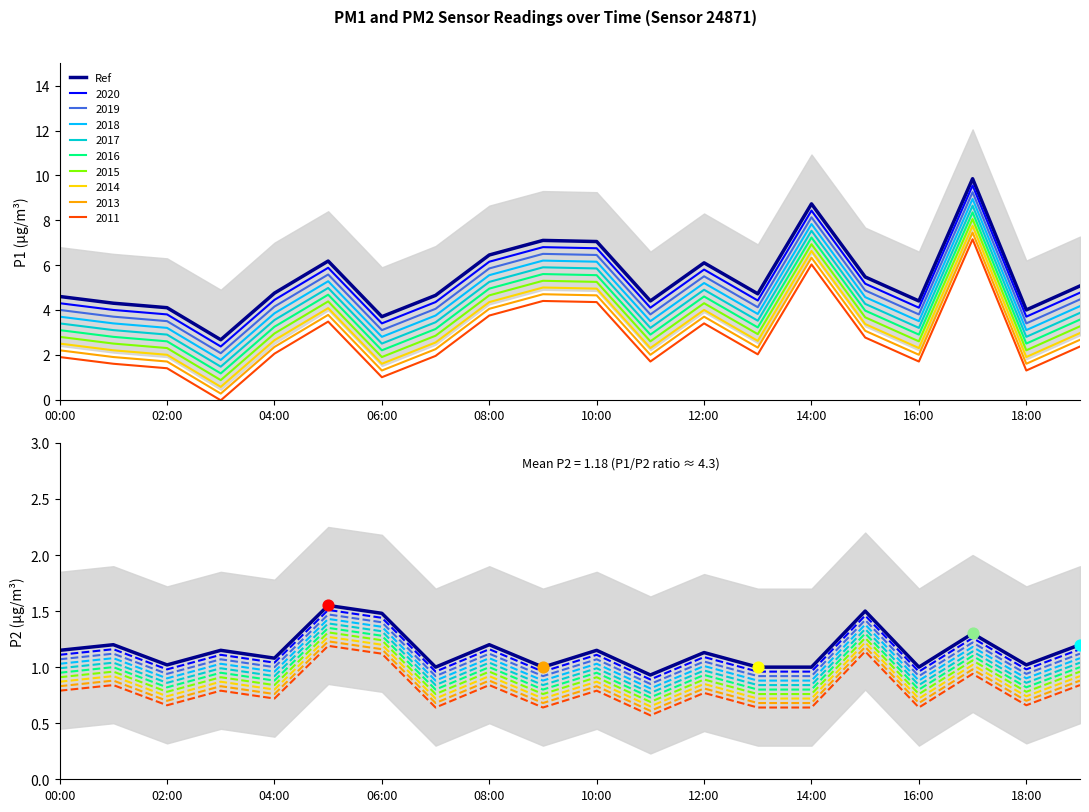

What is the change in value from 02:00 to 12:00?

+0.1